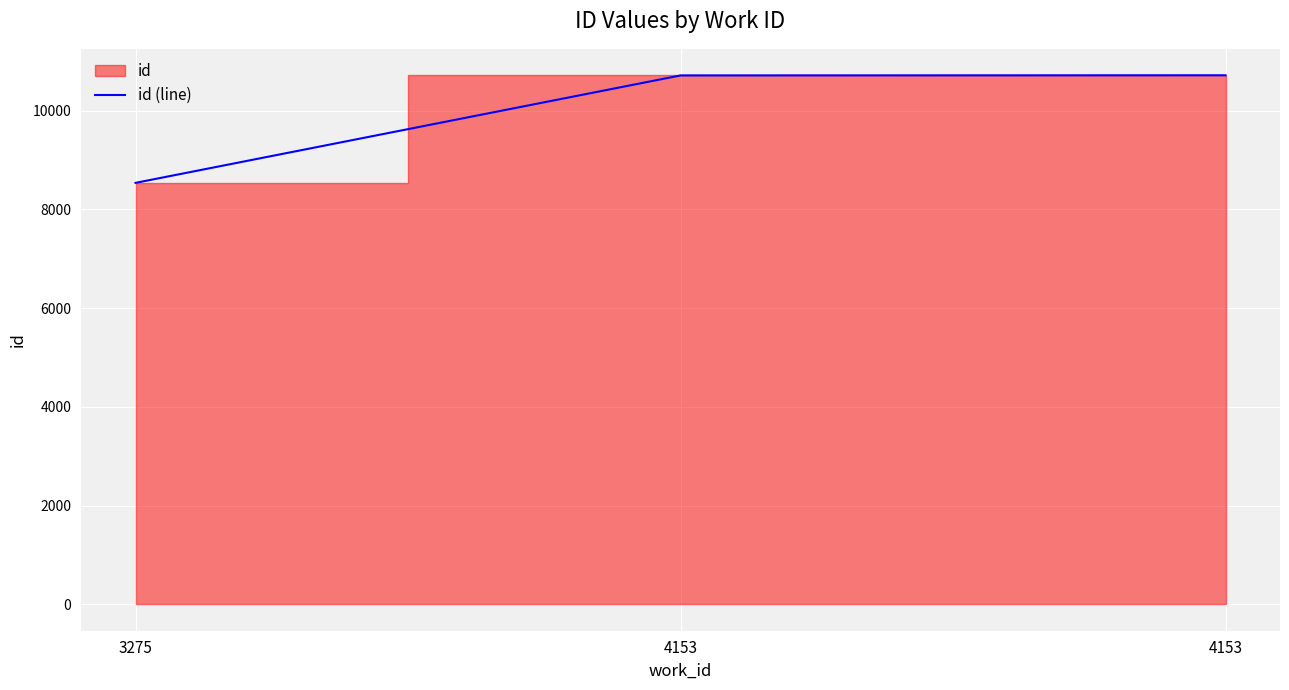

What is the difference between the maximum and minimum values?

2179